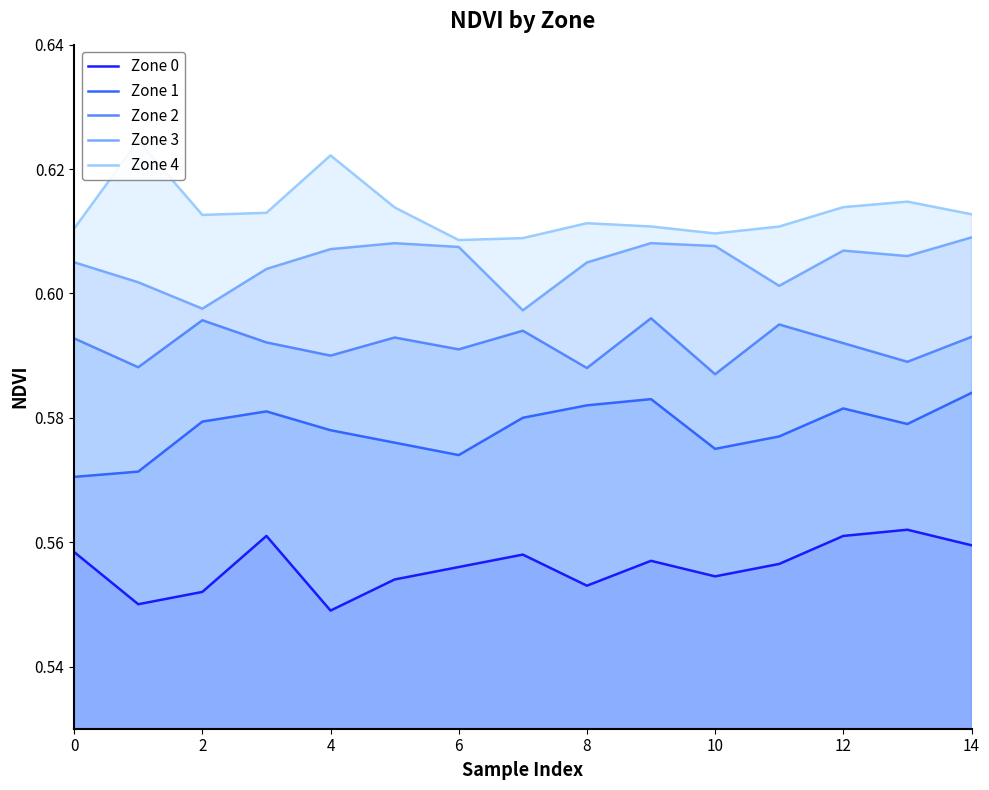

How many series are shown in this chart?

5